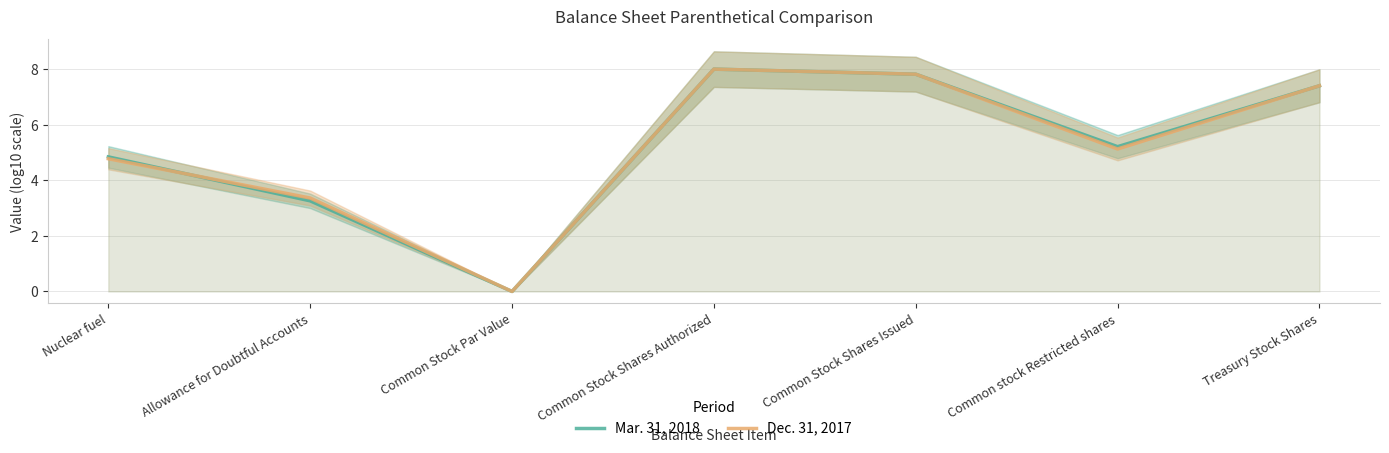

Reading left to right, what are all the values shown in this chart?

Mar. 31, 2018: Nuclear fuel=4.8	Allowance for Doubtful Accounts=3.3	Common Stock Par Value=0.0	Common Stock Shares Authorized=8.0	Common Stock Shares Issued=7.8	Common stock Restricted shares=5.2	Treasury Stock Shares=7.4
Dec. 31, 2017: Nuclear fuel=4.8	Allowance for Doubtful Accounts=3.4	Common Stock Par Value=0.0	Common Stock Shares Authorized=8.0	Common Stock Shares Issued=7.8	Common stock Restricted shares=5.1	Treasury Stock Shares=7.4